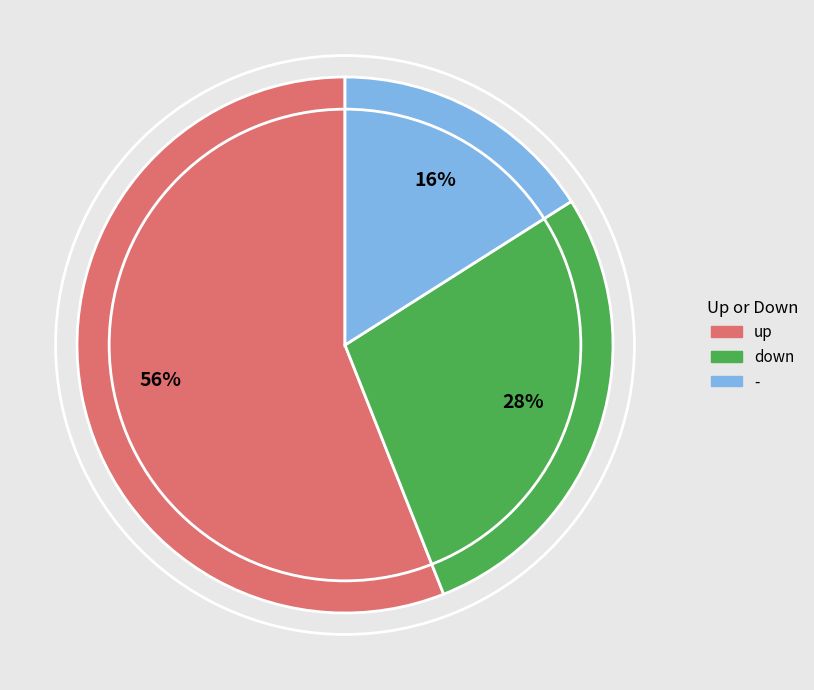

The - slice represents 16% of the pie. True or false?

True